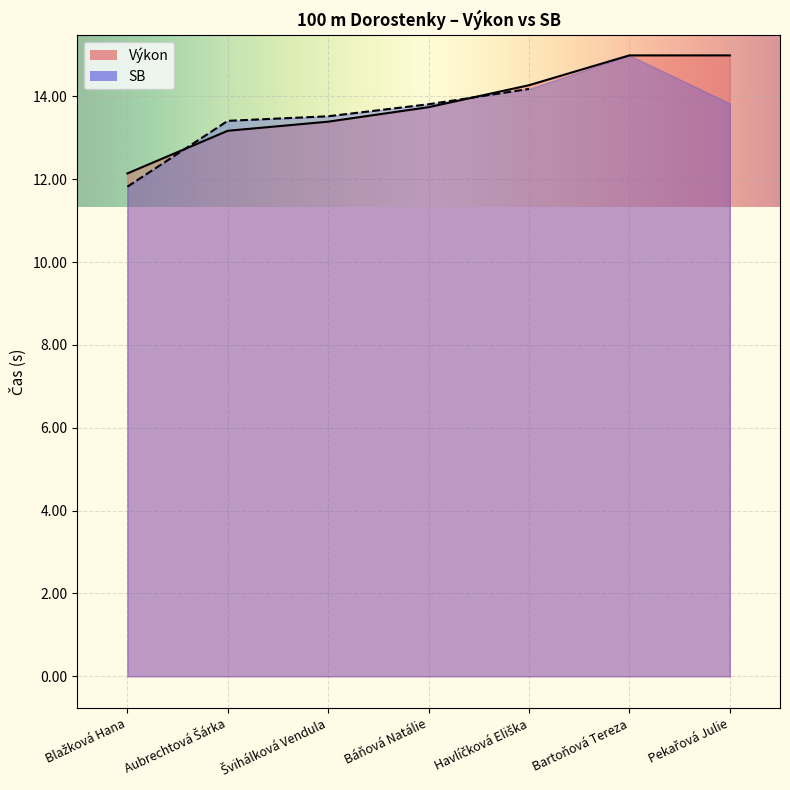

What is the maximum value shown in the chart?

15.0